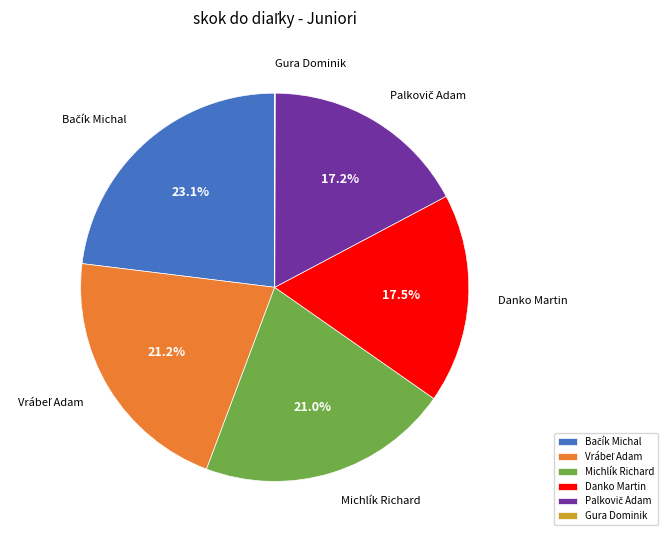

Is there any slice that represents more than half of the pie?

No